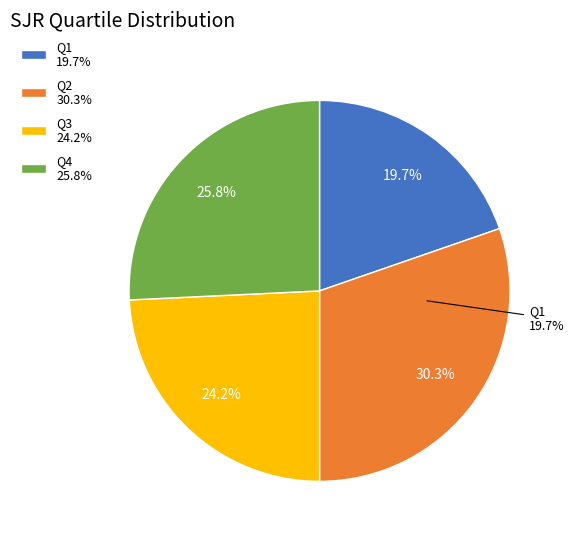

The Q1 slice represents 46% of the pie. True or false?

False